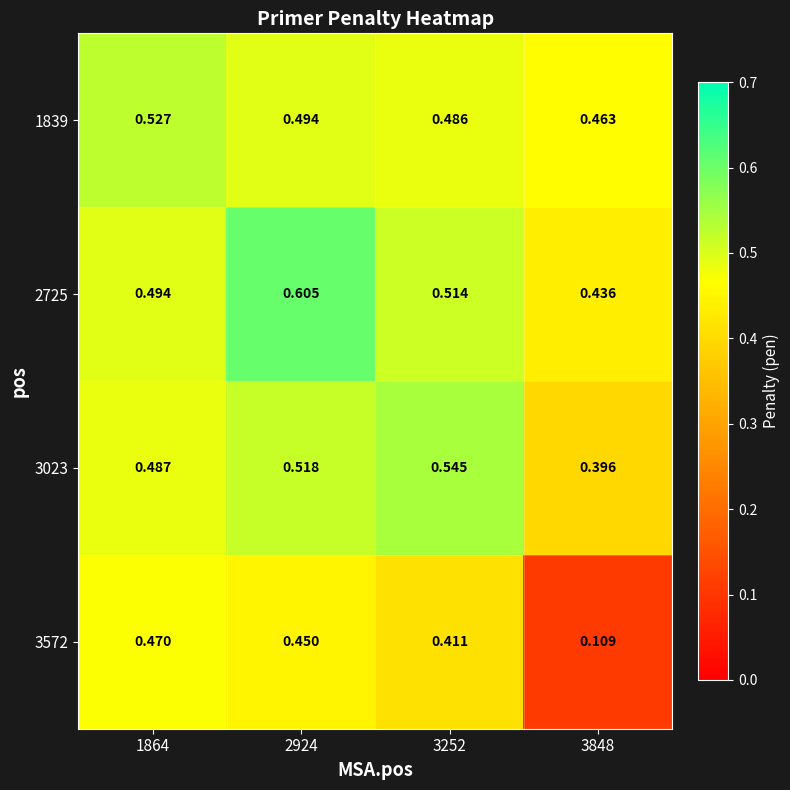

Is the value of 1839 at 3848 greater than the value of 3572 at 2924?

Yes